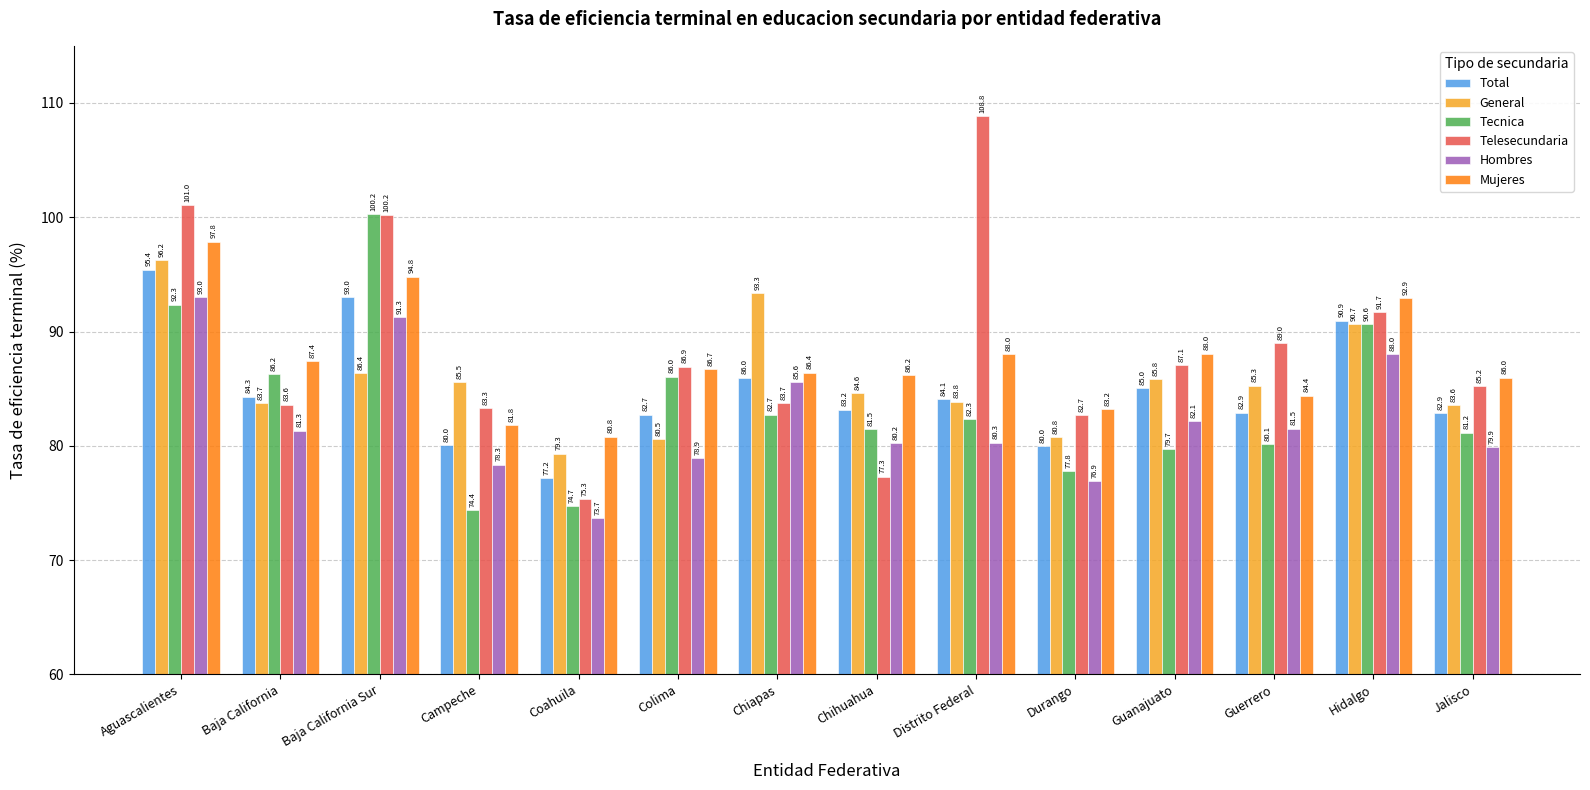

Which category has the lowest value across all series?

Coahuila